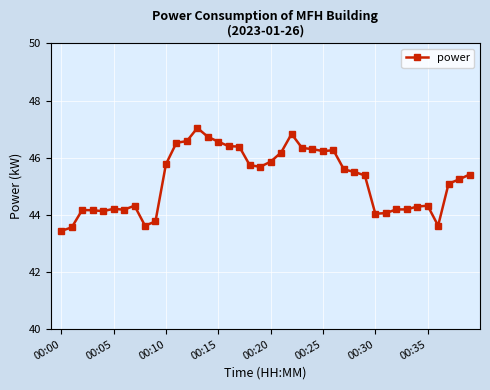

What is the difference between the maximum and minimum values?

3.6